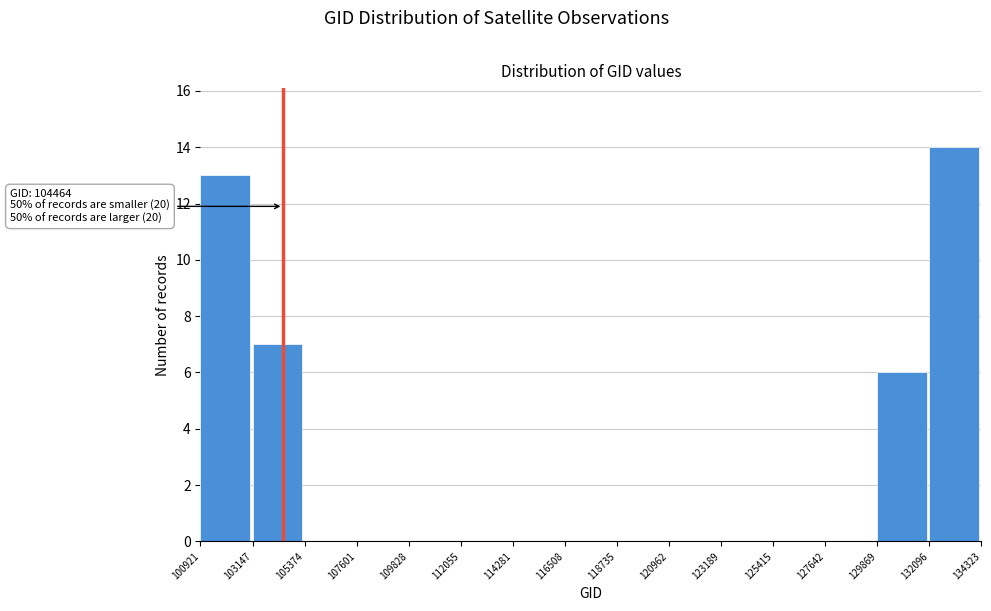

Which range on the x-axis has the tallest bar?

132096 to 134323